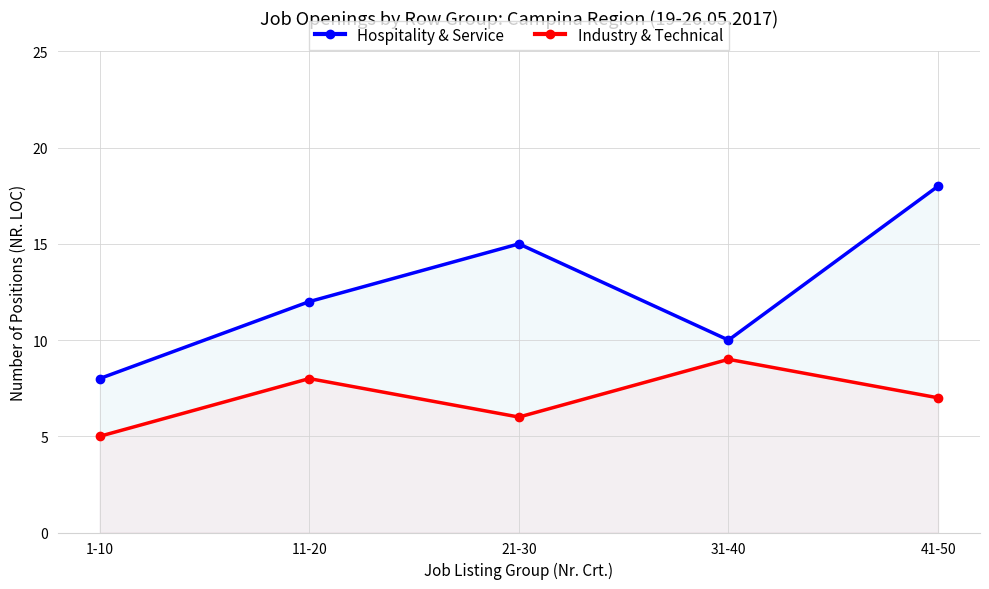

Count the number of data series in this chart.

2